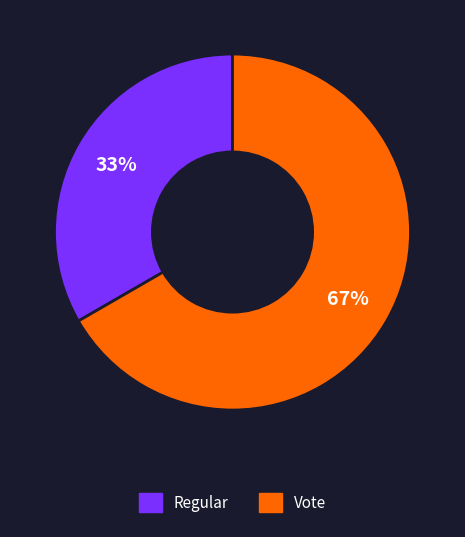

What percentage is the Regular slice, to the nearest percent?

33%